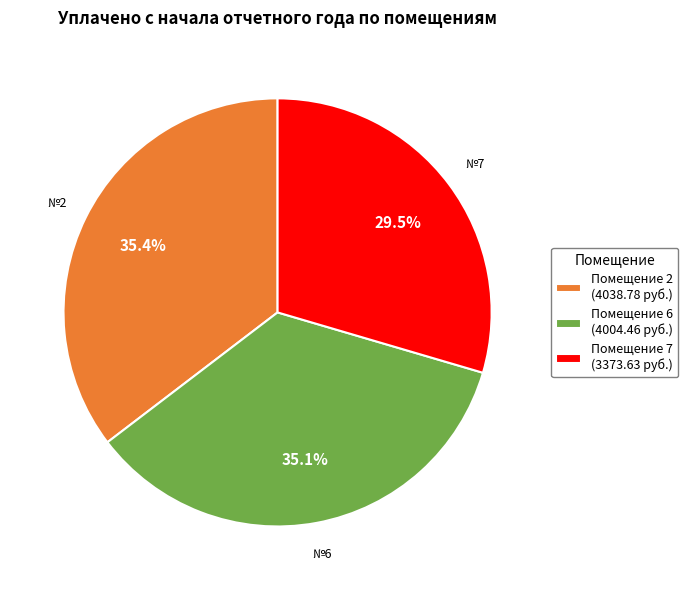

What is the smallest slice in the pie chart?

Помещение 7 (3373.63 руб.)